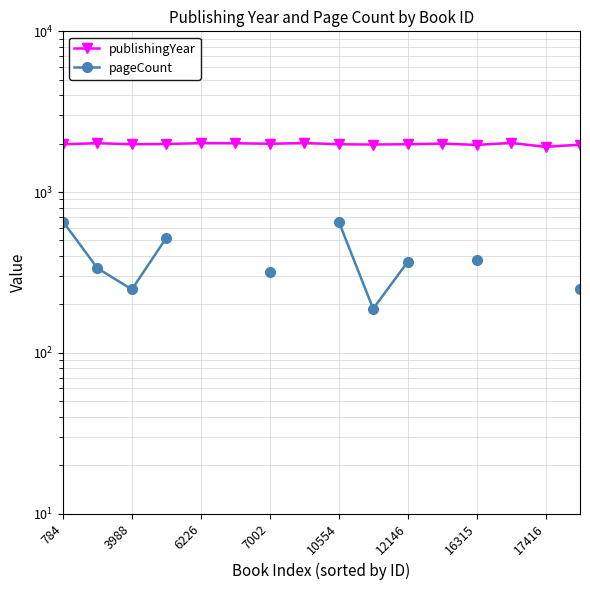

Between 9 and 12, which series saw the biggest shift?

pageCount